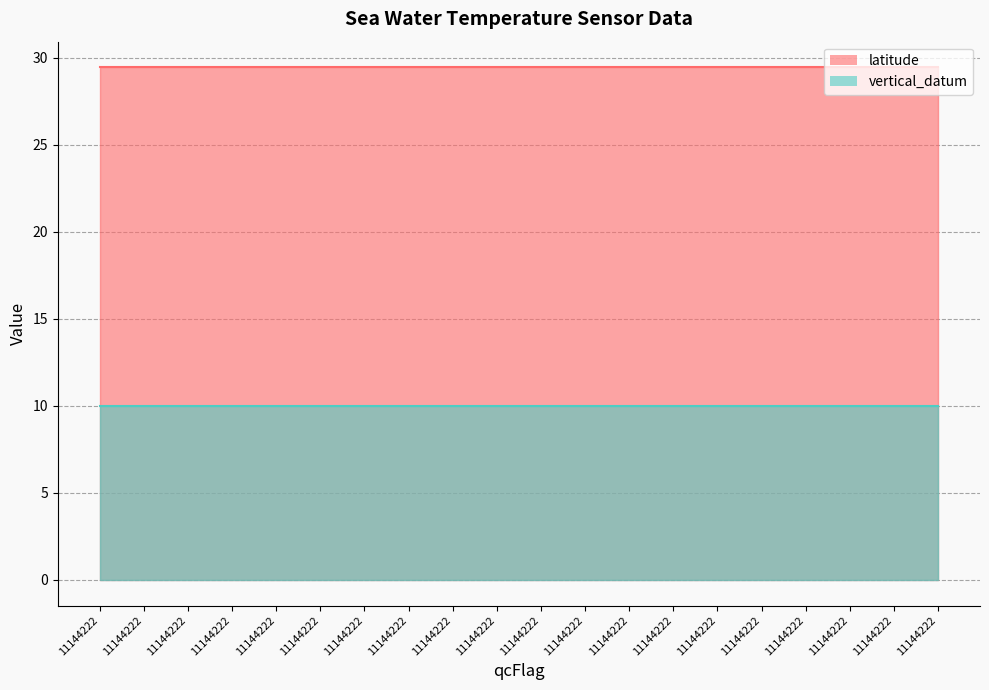

Reading left to right, transcribe all the data shown in this chart.

latitude: 29.4	29.4	29.4	29.4	29.4	29.4	29.4	29.4	29.4	29.4	29.4	29.4	29.4	29.4	29.4	29.4	29.4	29.4	29.4	29.4
vertical_datum: 10.0	10.0	10.0	10.0	10.0	10.0	10.0	10.0	10.0	10.0	10.0	10.0	10.0	10.0	10.0	10.0	10.0	10.0	10.0	10.0